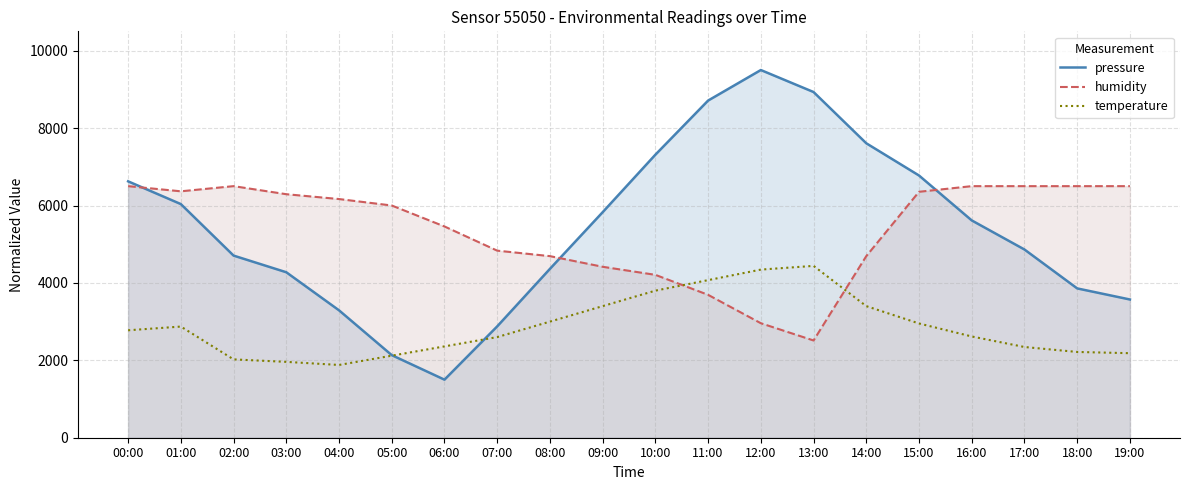

At which label does temperature first exceed 2776?

00:00